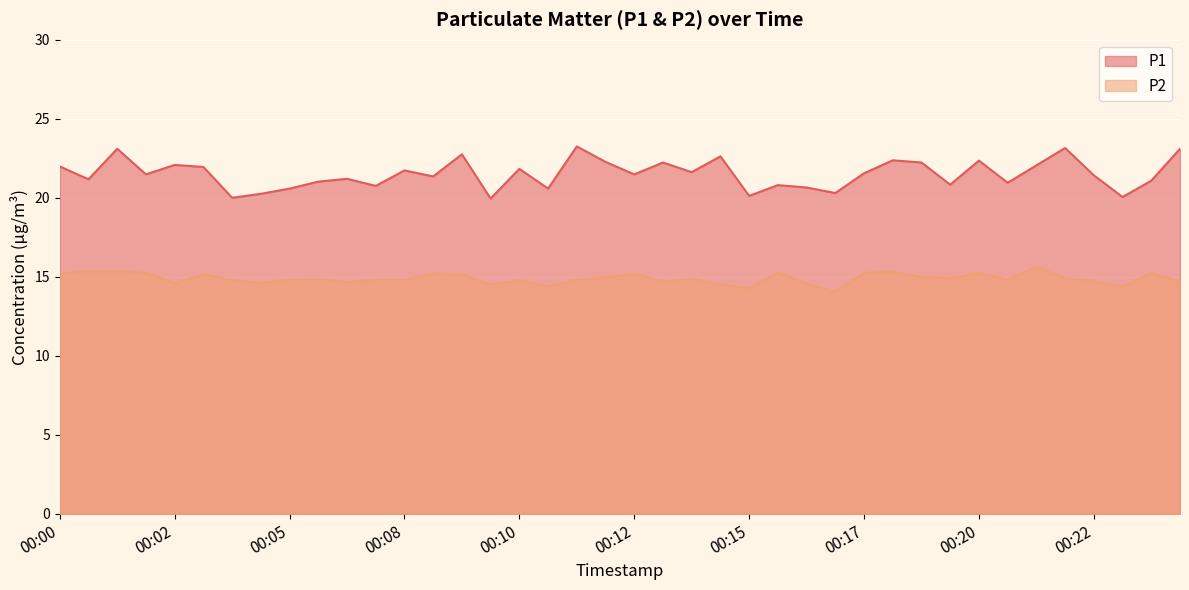

True or false: P1 and P2 cross at least once.

False